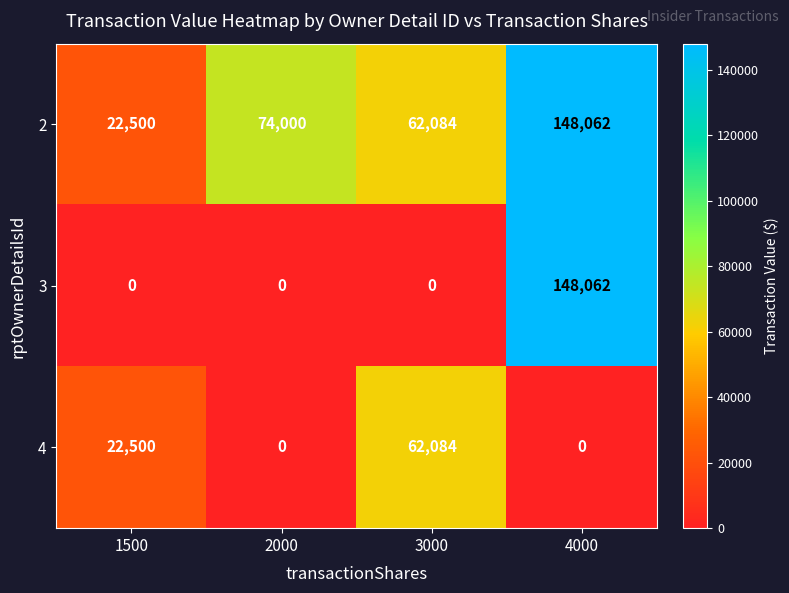

What is the maximum value shown in the chart?

148062